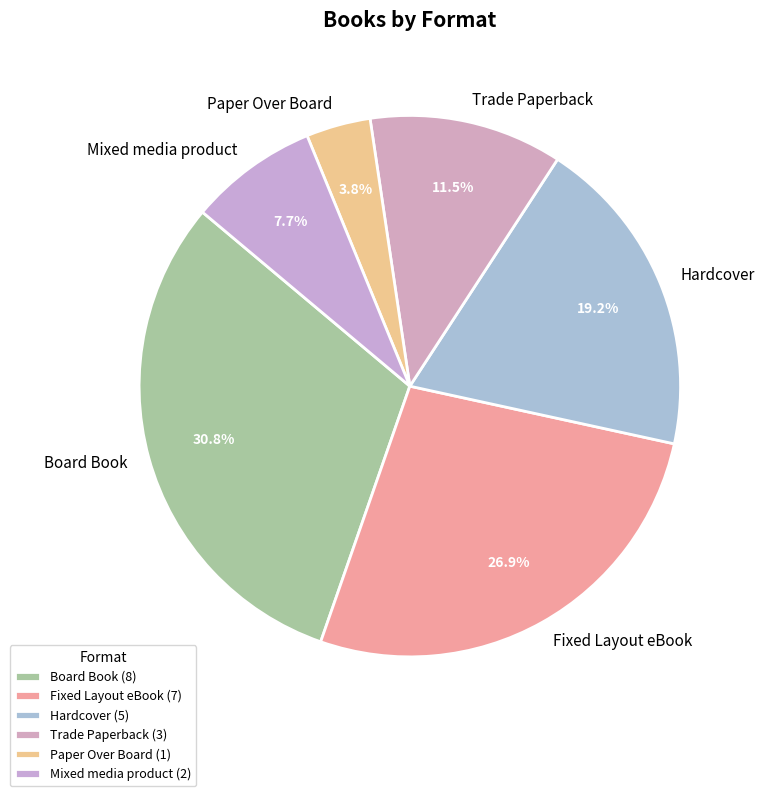

How much of the chart is everything except Trade Paperback?

88.5%